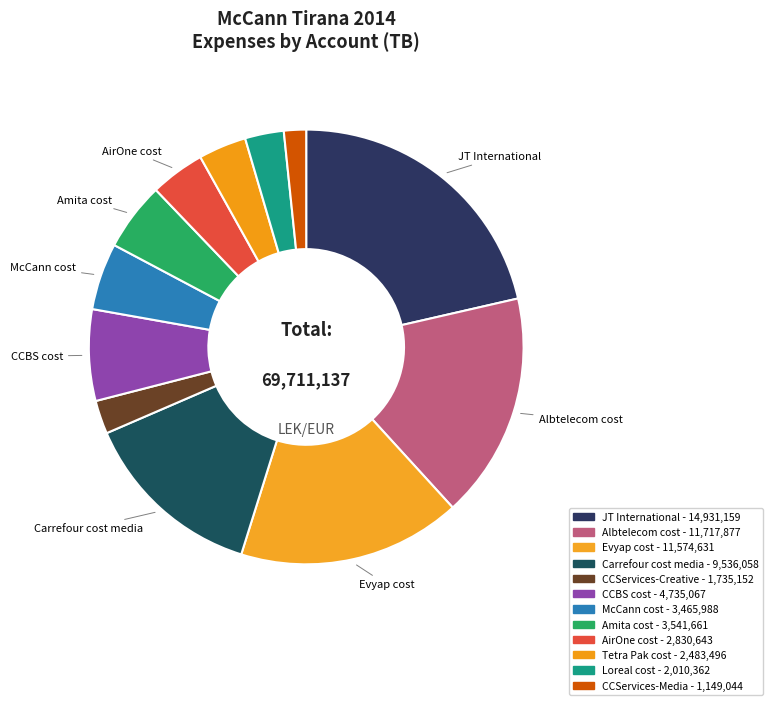

How much of the chart is everything except JT International?

78.6%